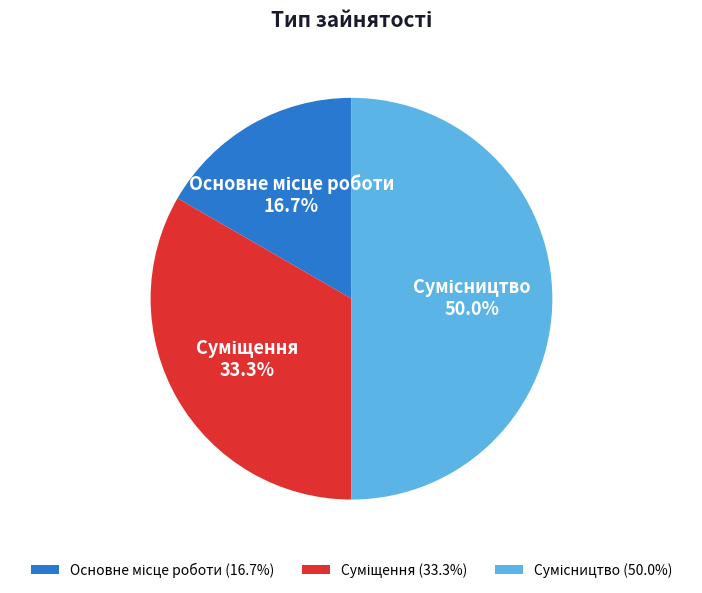

Is there any slice that represents more than half of the pie?

No